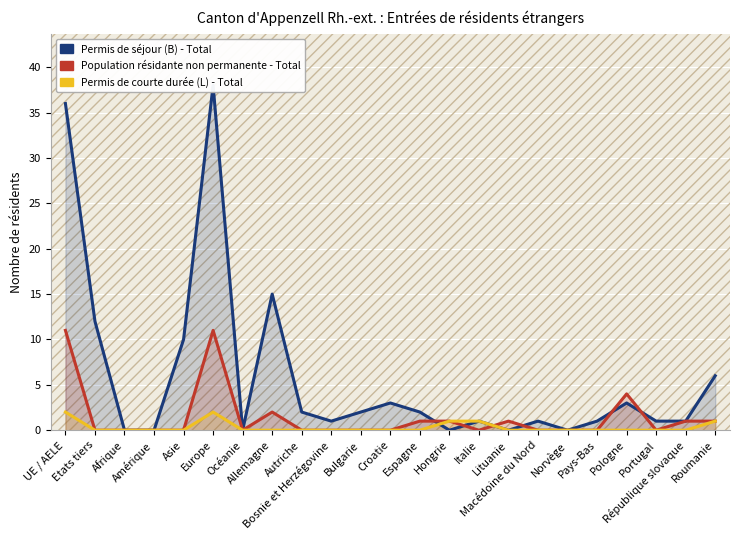

Reading right to left, list all the values displayed in this chart.

Permis de séjour (B) - Total: 6	1	1	3	1	0	1	0	1	0	2	3	2	1	2	15	0	38	10	0	0	12	36
Population résidante non permanente - Total: 1	1	0	4	0	0	0	1	0	1	1	0	0	0	0	2	0	11	0	0	0	0	11
Permis de courte durée (L) - Total: 1	0	0	0	0	0	0	0	1	1	0	0	0	0	0	0	0	2	0	0	0	0	2